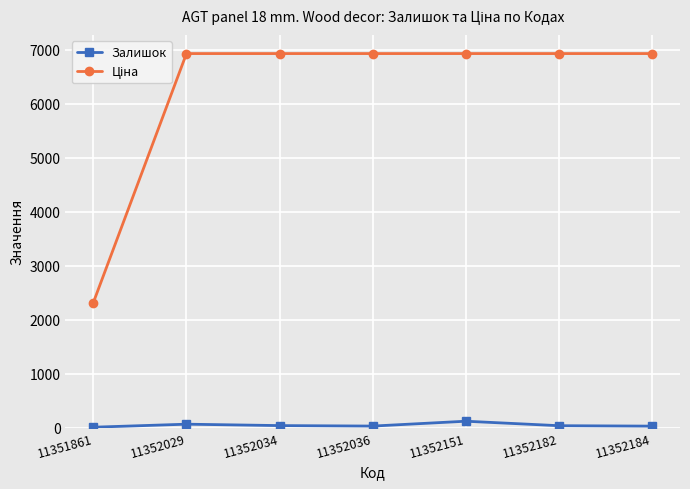

Is it true that Залишок equals 6.0 at 11351861?

True